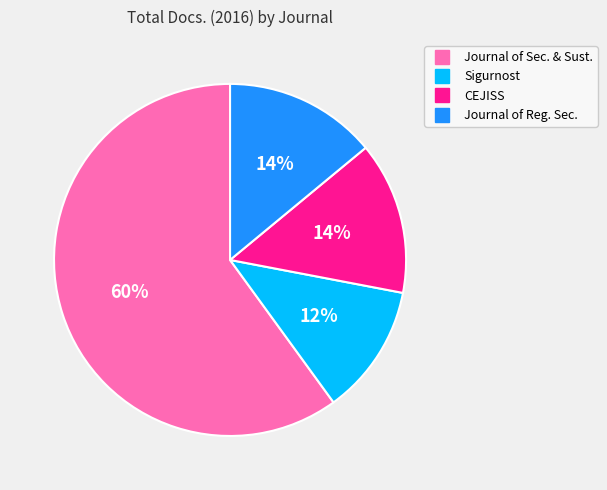

To the nearest percent, what is the difference between the largest and smallest slice percentages?

48%